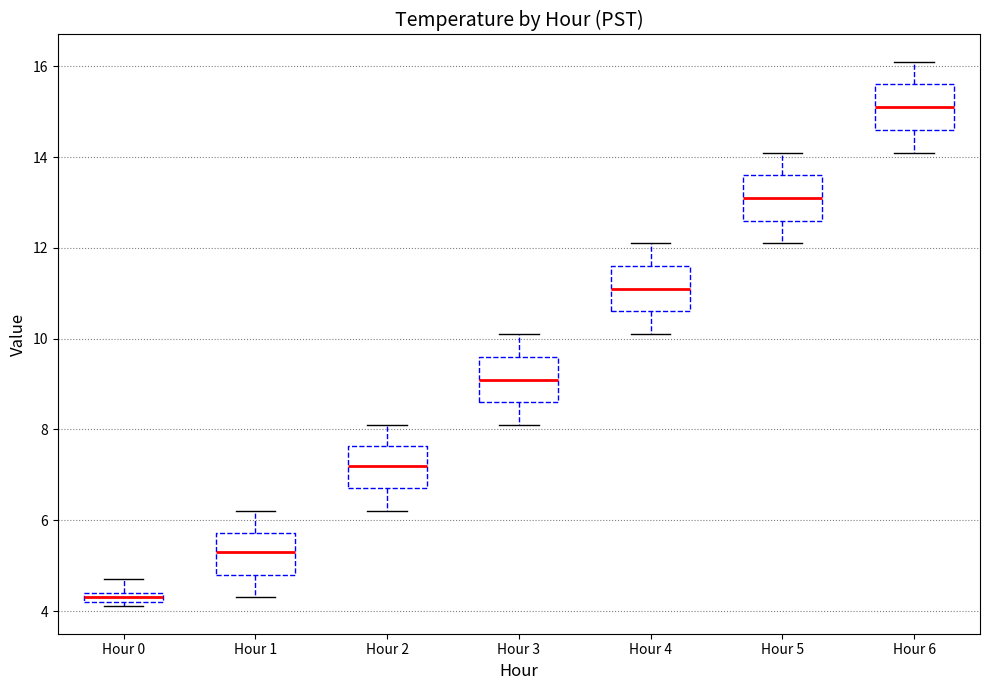

Which box's median line is the highest?

Hour 6